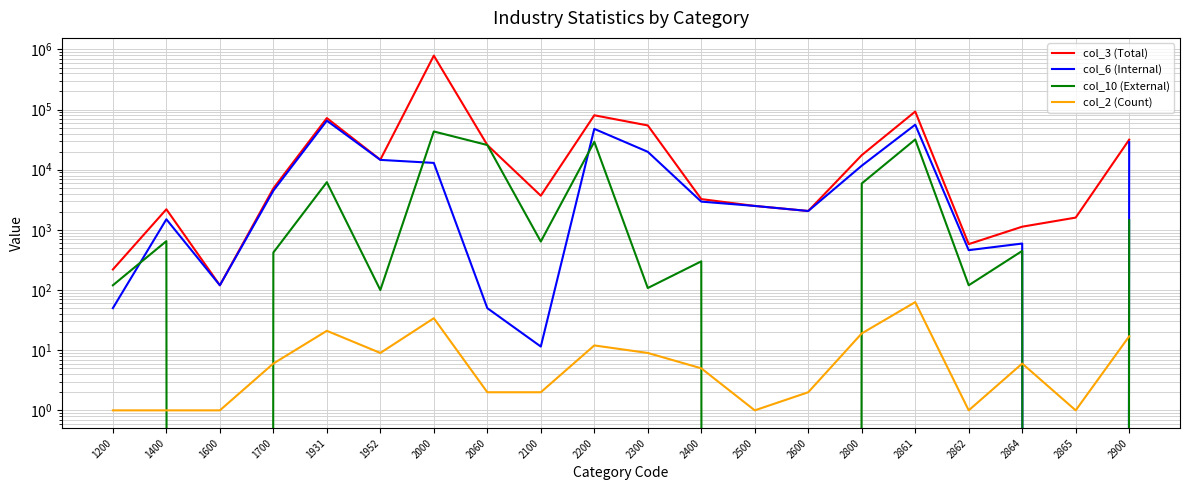

How many values in the col_10 (External) series are below 447?

10